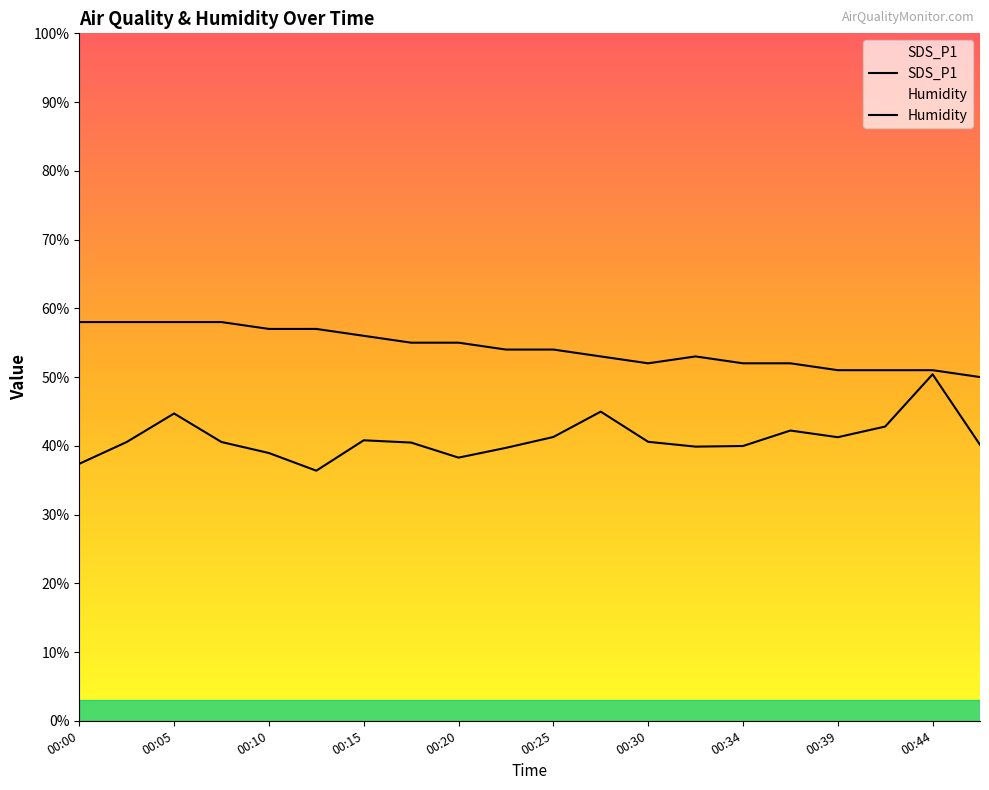

At which label does Humidity reach its peak?

00:00